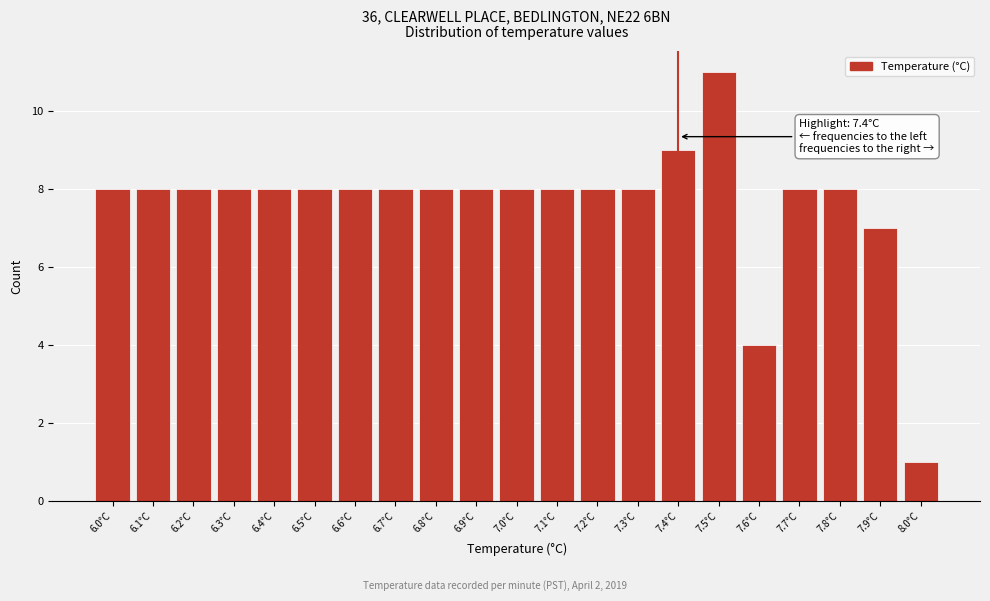

Which range on the x-axis has the tallest bar?

7.45 to 7.55